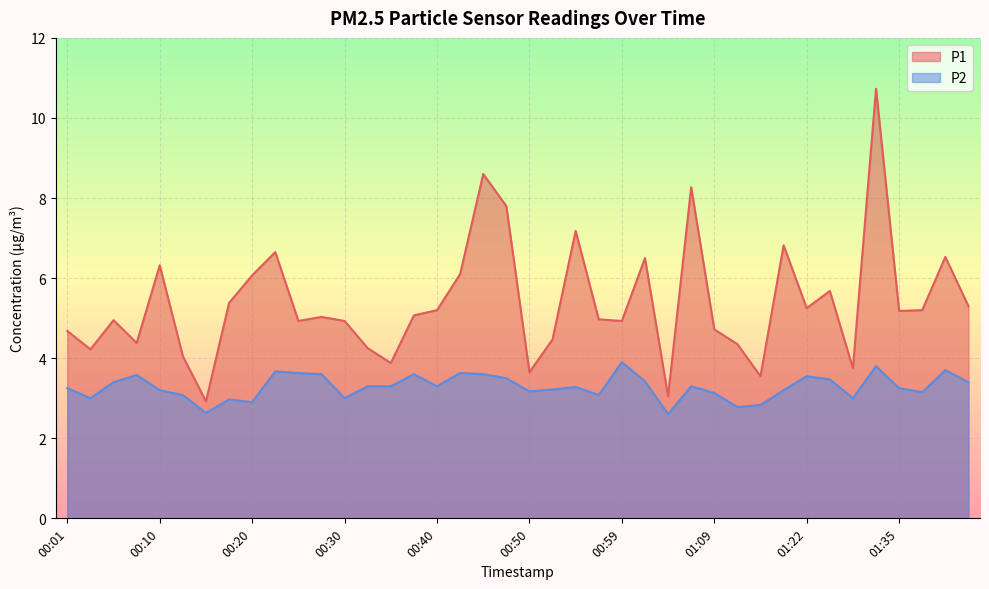

Which series has the largest total across all categories?

P1